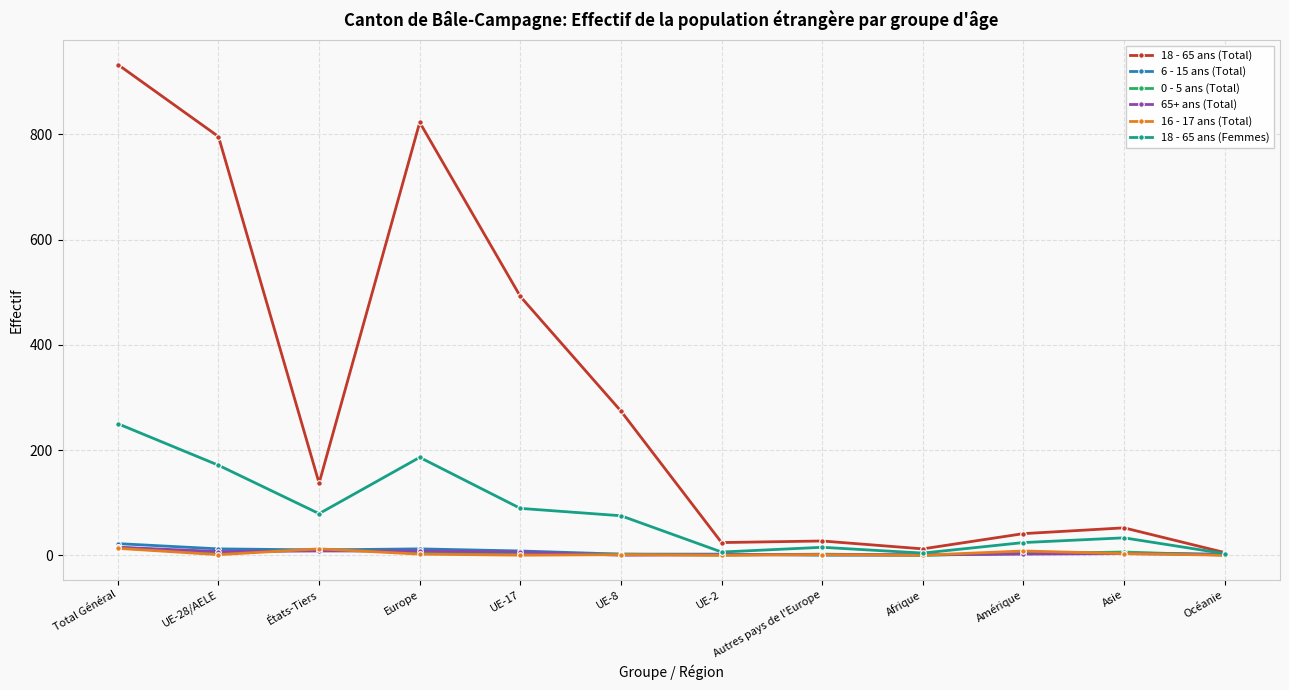

Which series has the widest spread of values?

18 - 65 ans (Total)